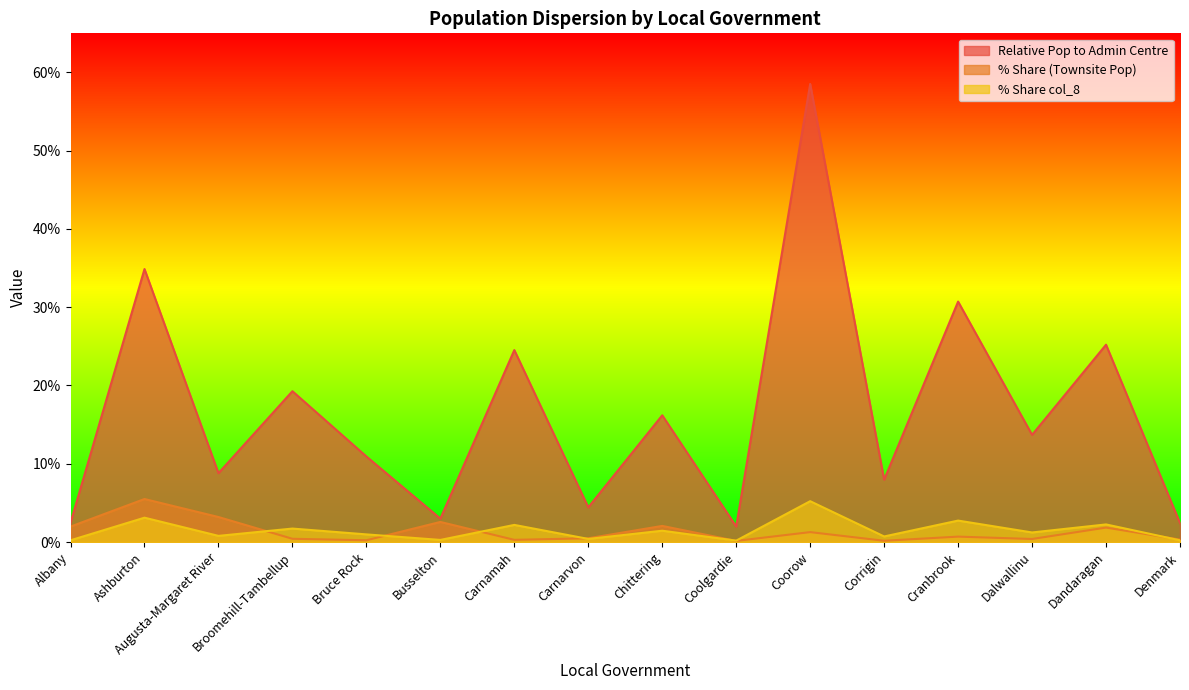

Which category has the highest value in the % Share col_8 series?

Coorow